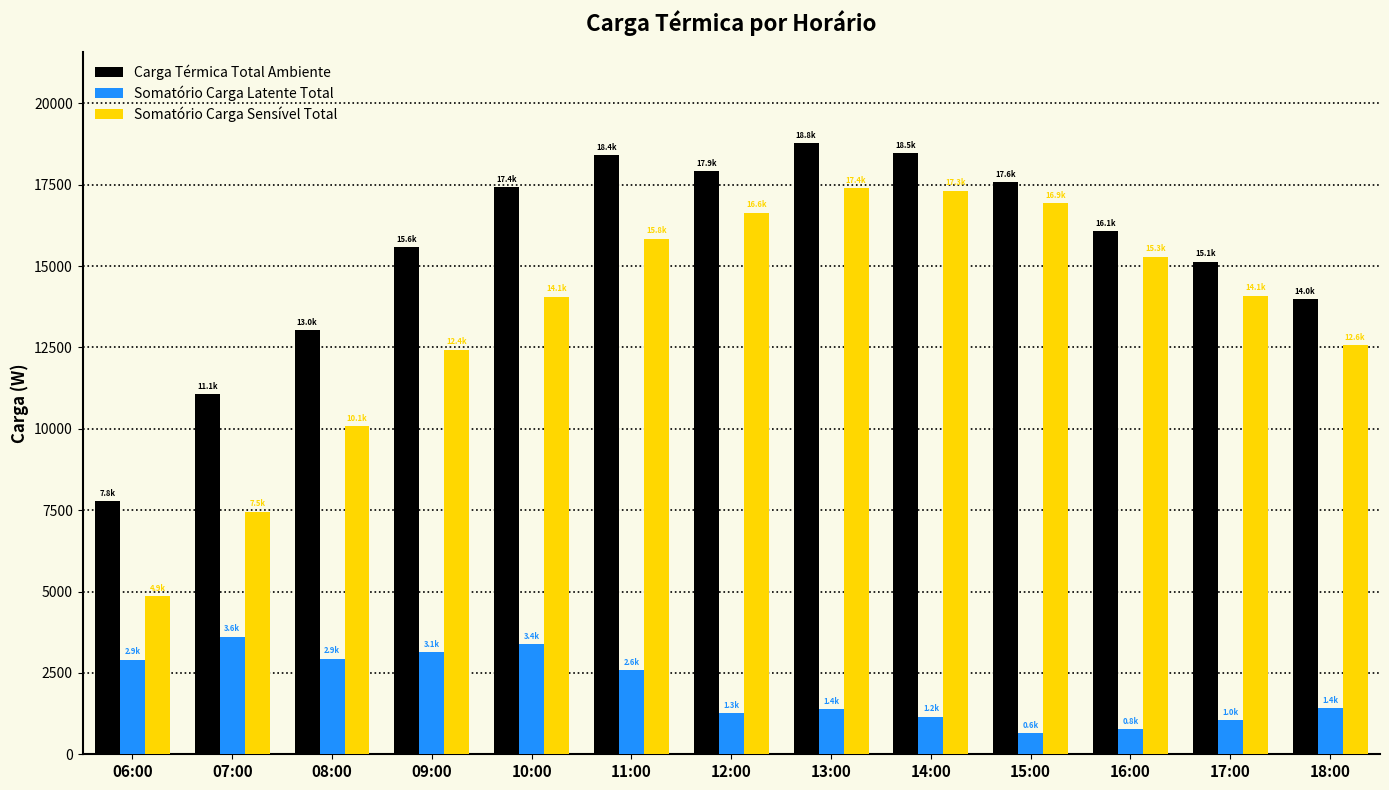

Is the value of Somatório Carga Latente Total at 10:00 greater than the value of Carga Térmica Total Ambiente at 06:00?

No